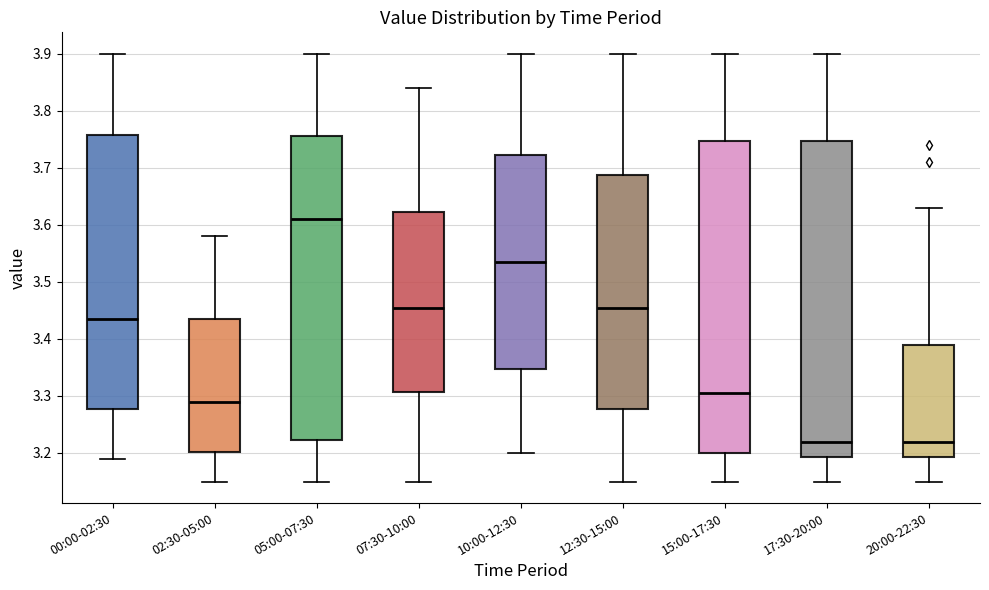

Reading left to right, read every box against the y-axis: the position of its median line, the range the box covers, and the ends of its whiskers. The values are not printed on the chart, so give them approximately, as read against the axis.

00:00-02:30: median 3.44, box 3.28 to 3.76, whiskers 3.19 to 3.90
02:30-05:00: median 3.29, box 3.20 to 3.44, whiskers 3.15 to 3.58
05:00-07:30: median 3.61, box 3.22 to 3.76, whiskers 3.15 to 3.90
07:30-10:00: median 3.46, box 3.31 to 3.62, whiskers 3.15 to 3.84
10:00-12:30: median 3.54, box 3.35 to 3.72, whiskers 3.20 to 3.90
12:30-15:00: median 3.46, box 3.28 to 3.69, whiskers 3.15 to 3.90
15:00-17:30: median 3.31, box 3.20 to 3.75, whiskers 3.15 to 3.90
17:30-20:00: median 3.22, box 3.19 to 3.75, whiskers 3.15 to 3.90
20:00-22:30: median 3.22, box 3.19 to 3.39, whiskers 3.15 to 3.63